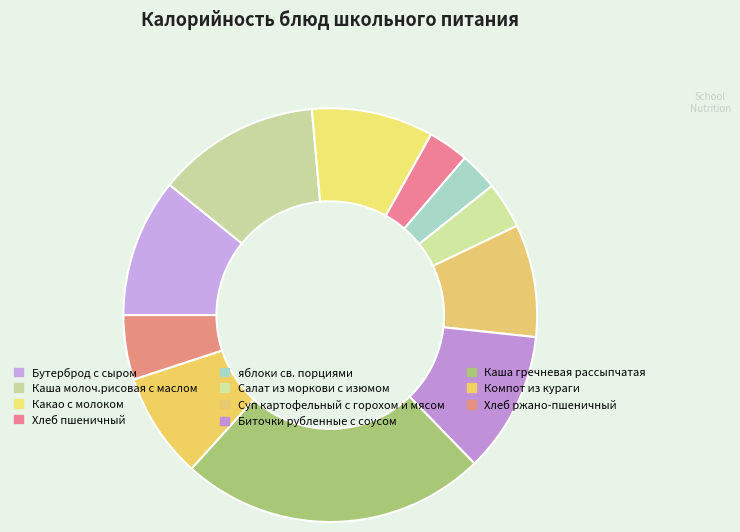

To the nearest percent, what portion does яблоки св. порциями represent?

3%